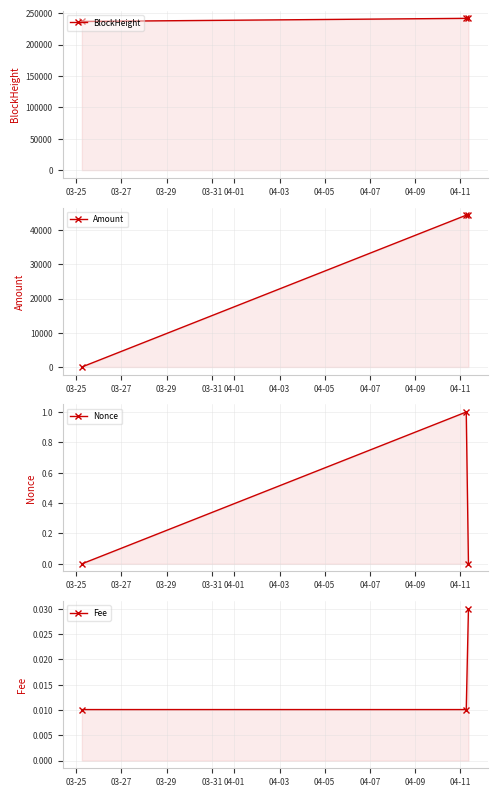

Which has a higher value, 03-25 or 03-29?

03-29